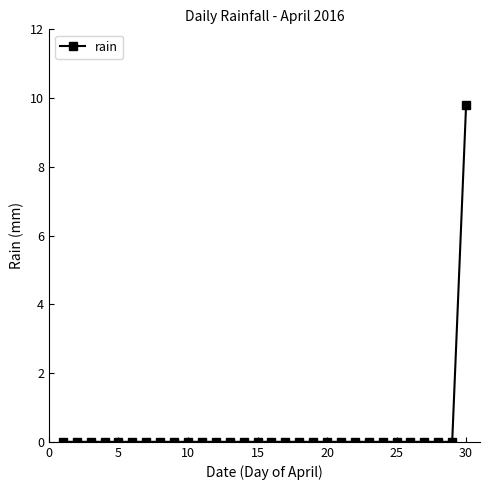

What is the sum of all values?

9.8